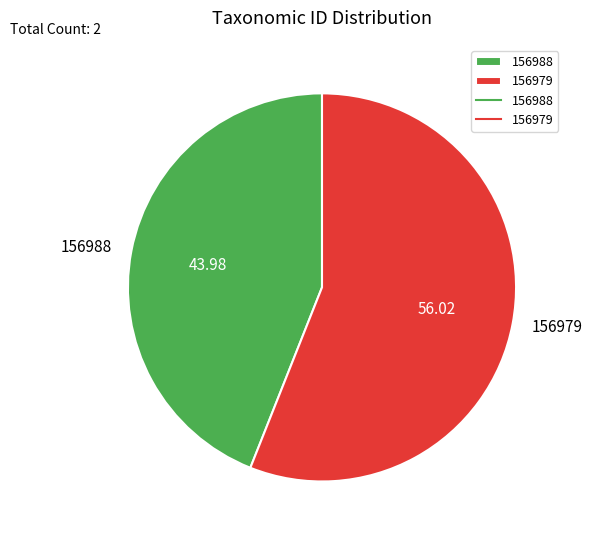

Rank the categories by value from lowest to highest.

156988, 156979